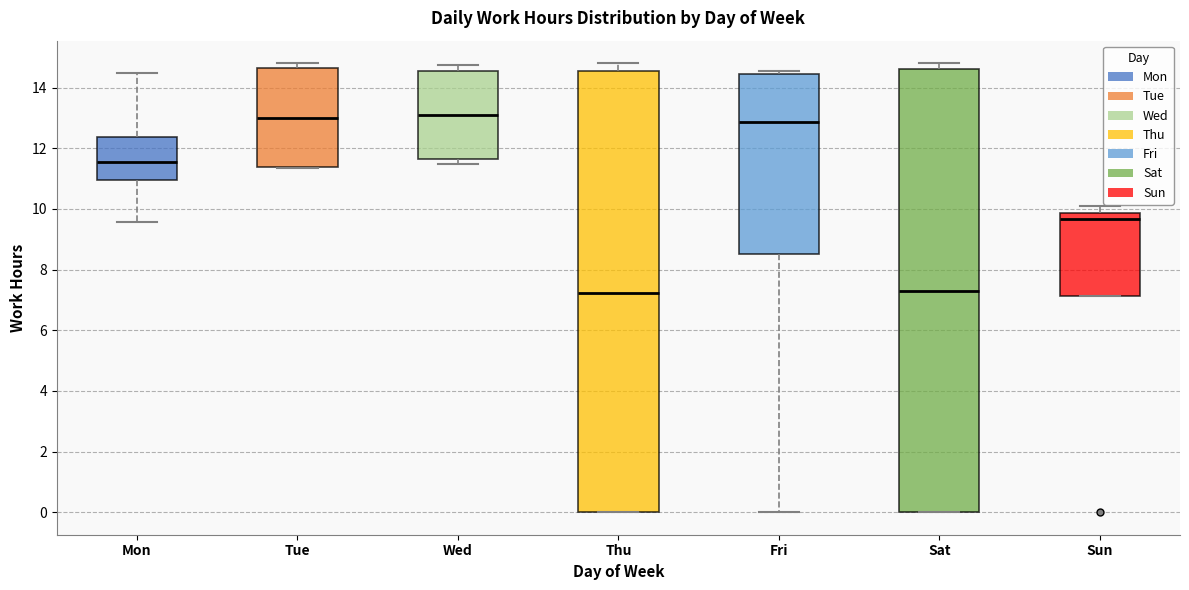

Reading left to right, read every box against the y-axis: the position of its median line, the range the box covers, and the ends of its whiskers. The values are not printed on the chart, so give them approximately, as read against the axis.

Mon: median 11.6, box 11.0 to 12.4, whiskers 9.6 to 14.4
Tue: median 13.0, box 11.4 to 14.6, whiskers 11.4 to 14.8
Wed: median 13.0, box 11.6 to 14.6, whiskers 11.6 (just below the box's lower edge) to 14.8
Thu: median 7.2, box 0.0 to 14.6, whiskers 0.0 to 14.8
Fri: median 12.8, box 8.6 to 14.4, whiskers 0.0 to 14.6
Sat: median 7.2, box 0.0 to 14.6, whiskers 0.0 to 14.8
Sun: median 9.6, box 7.2 to 9.8, whiskers 7.2 to 10.2